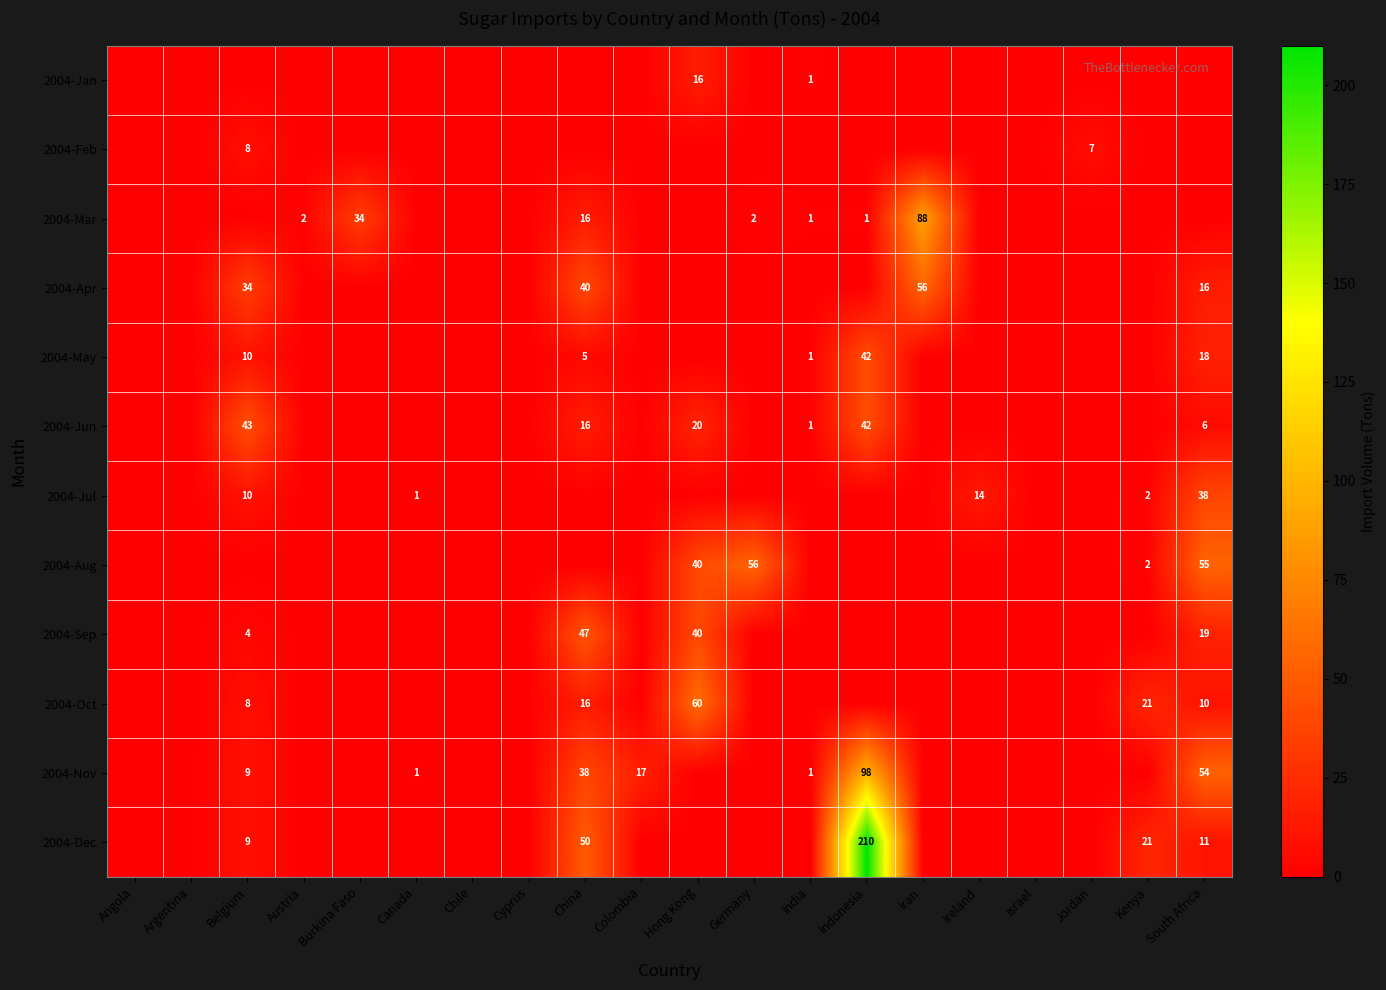

True or false: 2004-Jul has a value of 38 at South Africa.

True